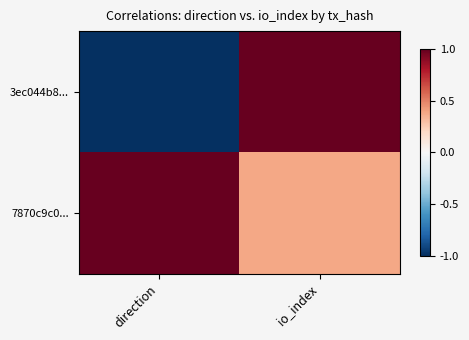

List the series in order of their overall mean, lowest first.

3ec044b8..., 7870c9c0...